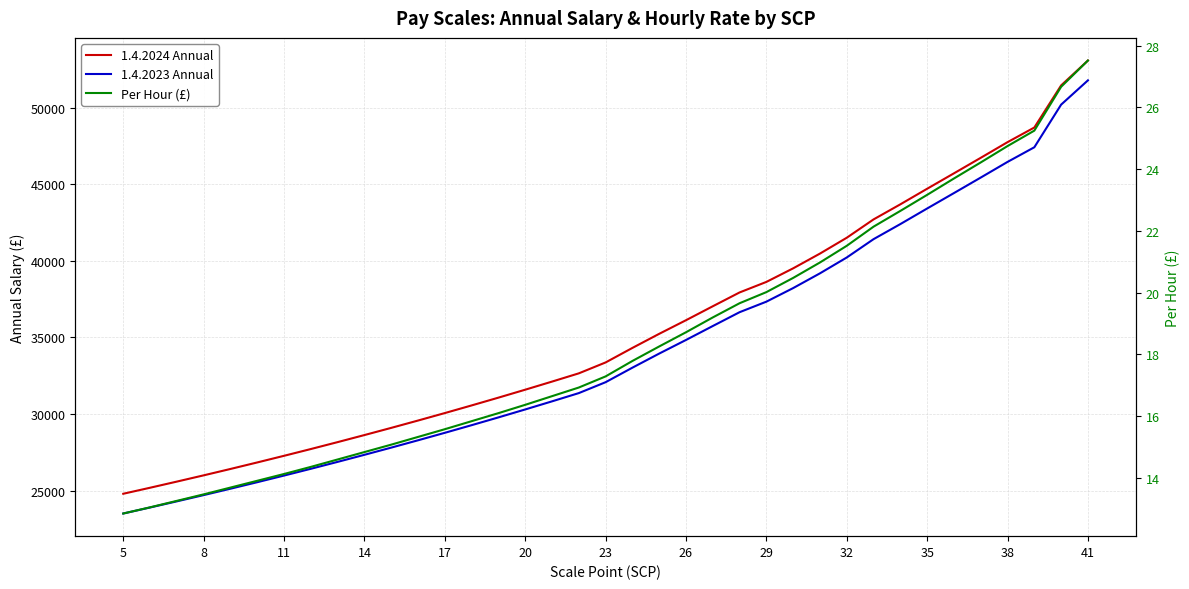

Is it true that 1.4.2024 Annual equals 27132.2 at 32?

False